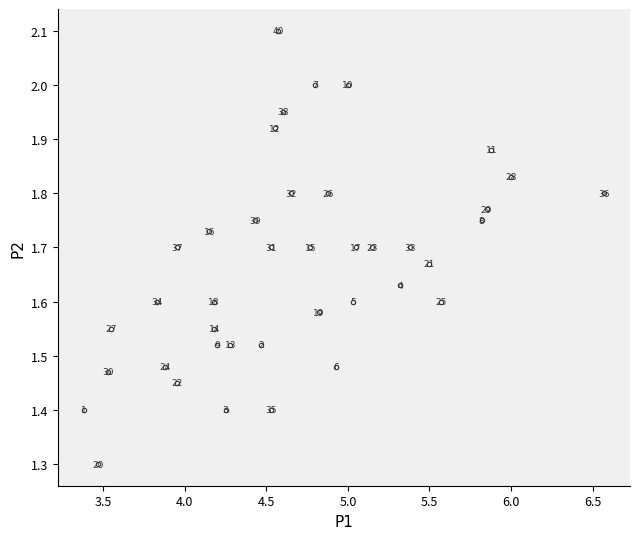

What Y value in the scatter plot is closest to 1?

1.3